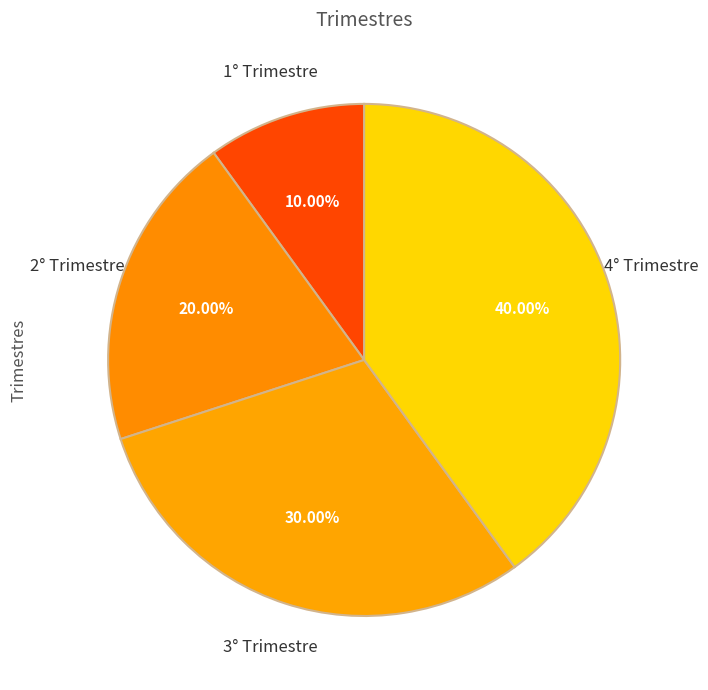

What percentage do 3° Trimestre and 4° Trimestre together represent?

70.0%